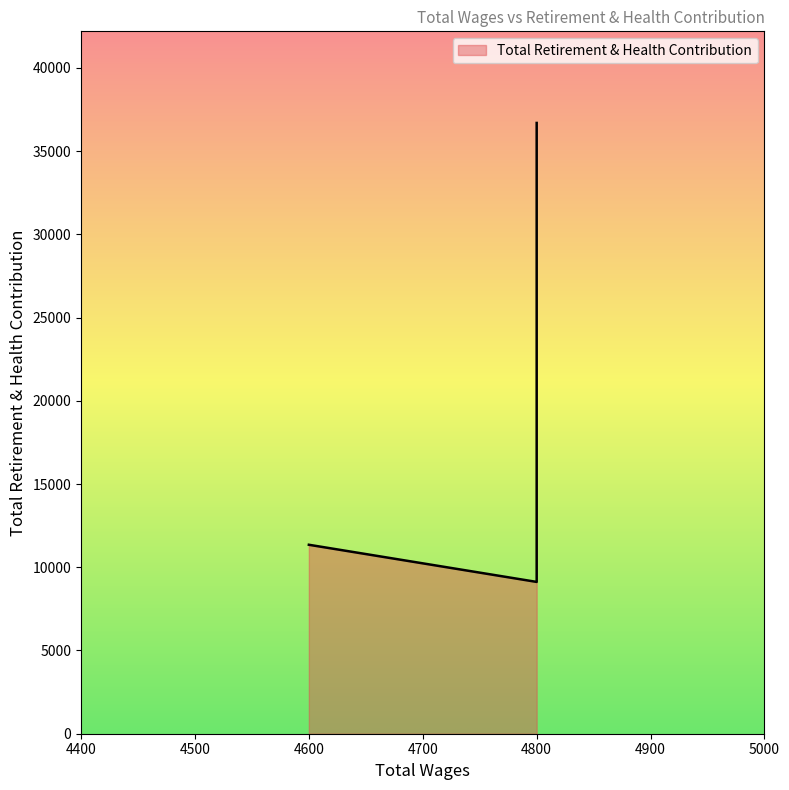

How many interior local valleys (lower than both neighbors) does the data have?

1